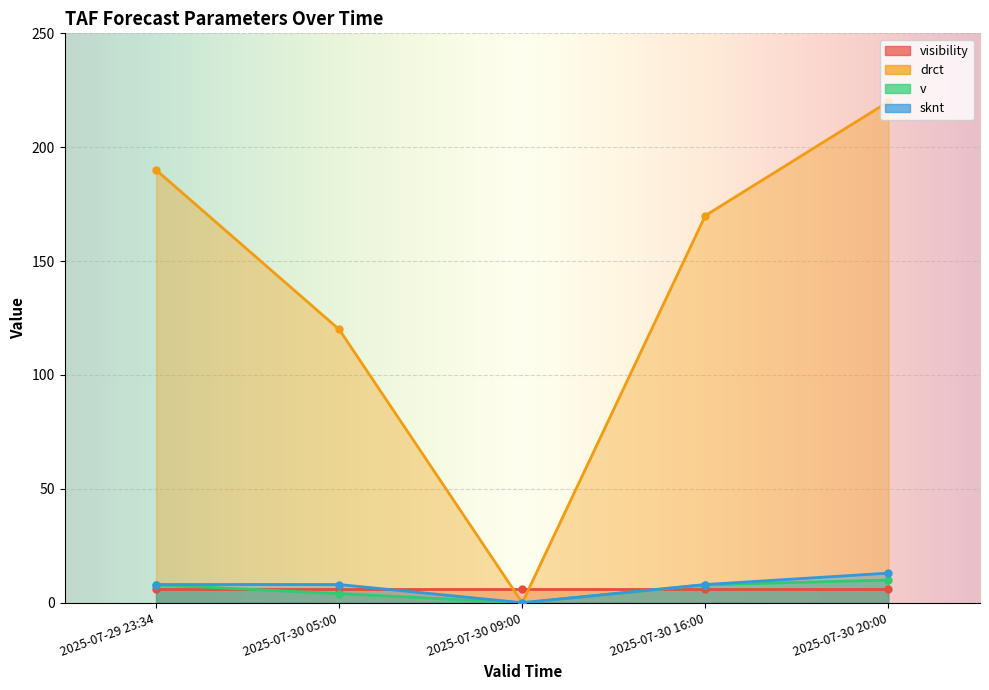

What is the value of the drct point at the 5th from the left?

220.0